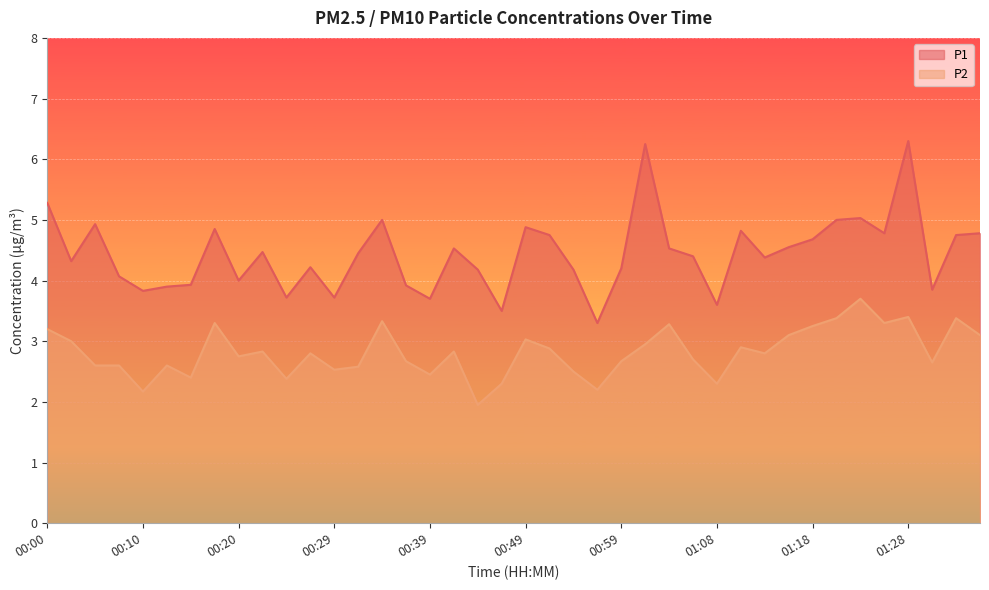

How many data points in P1 are less than 4?

11